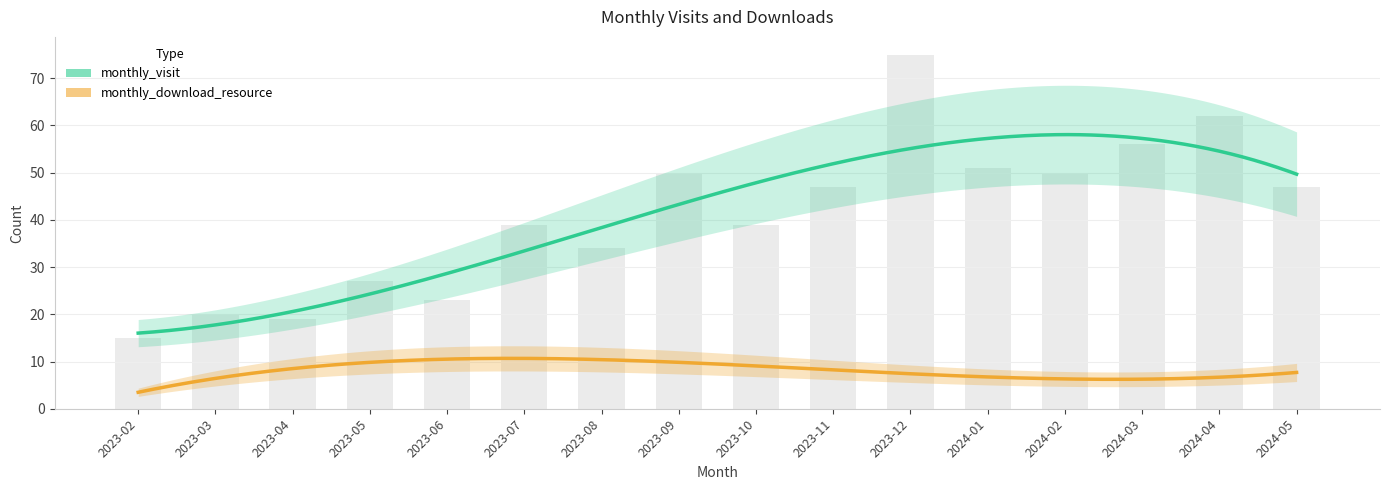

What is the difference between the second highest and minimum values?

47